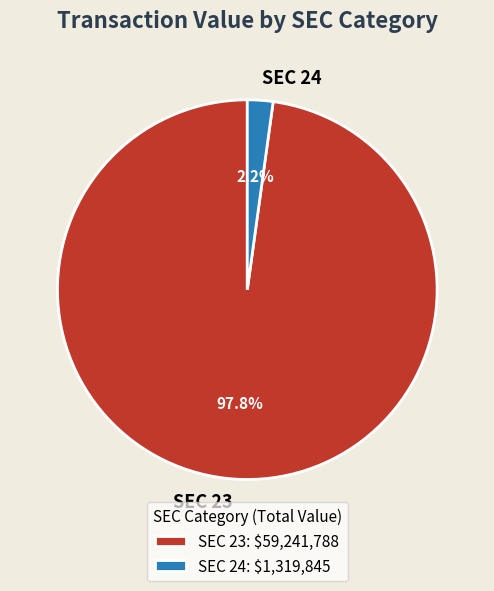

Is there any slice that represents more than half of the pie?

Yes